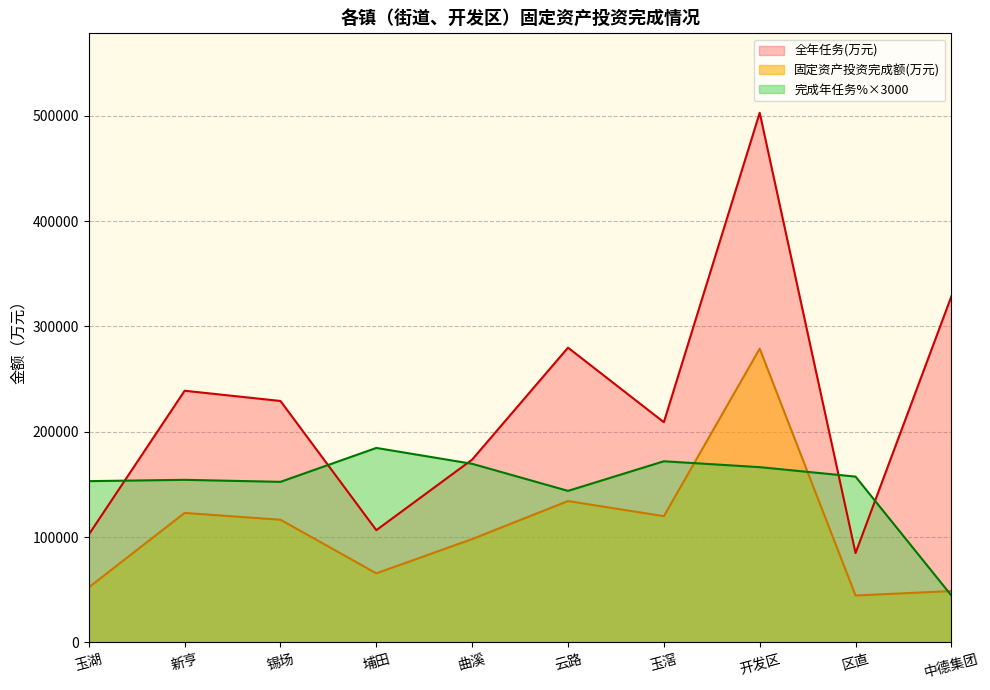

True or false: 全年任务(万元) has more than 2 points higher than both neighbors.

True